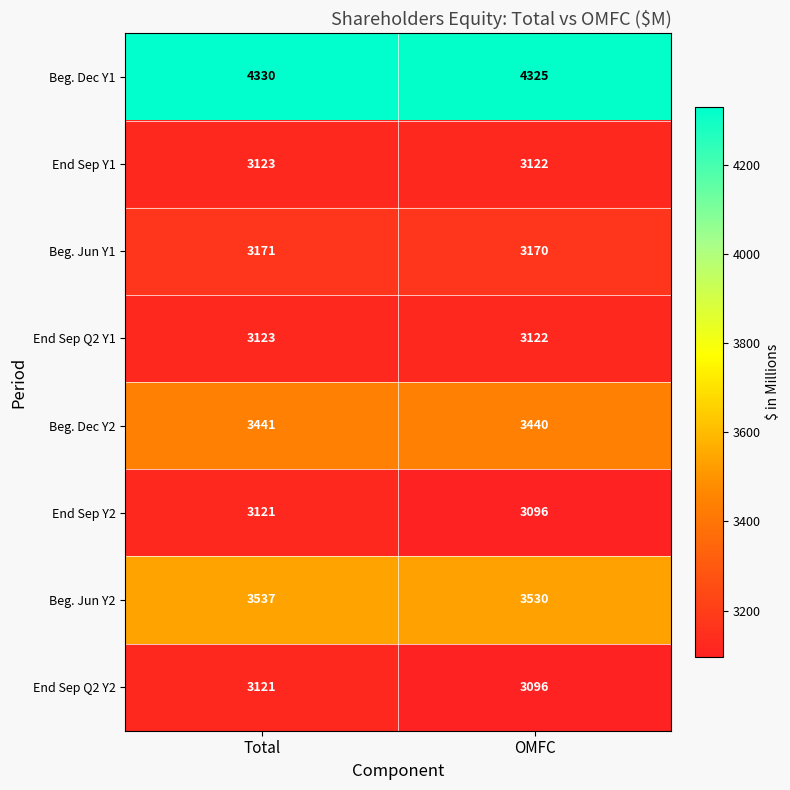

List the labels in order of Beg. Jun Y1 value, largest first.

Total, OMFC